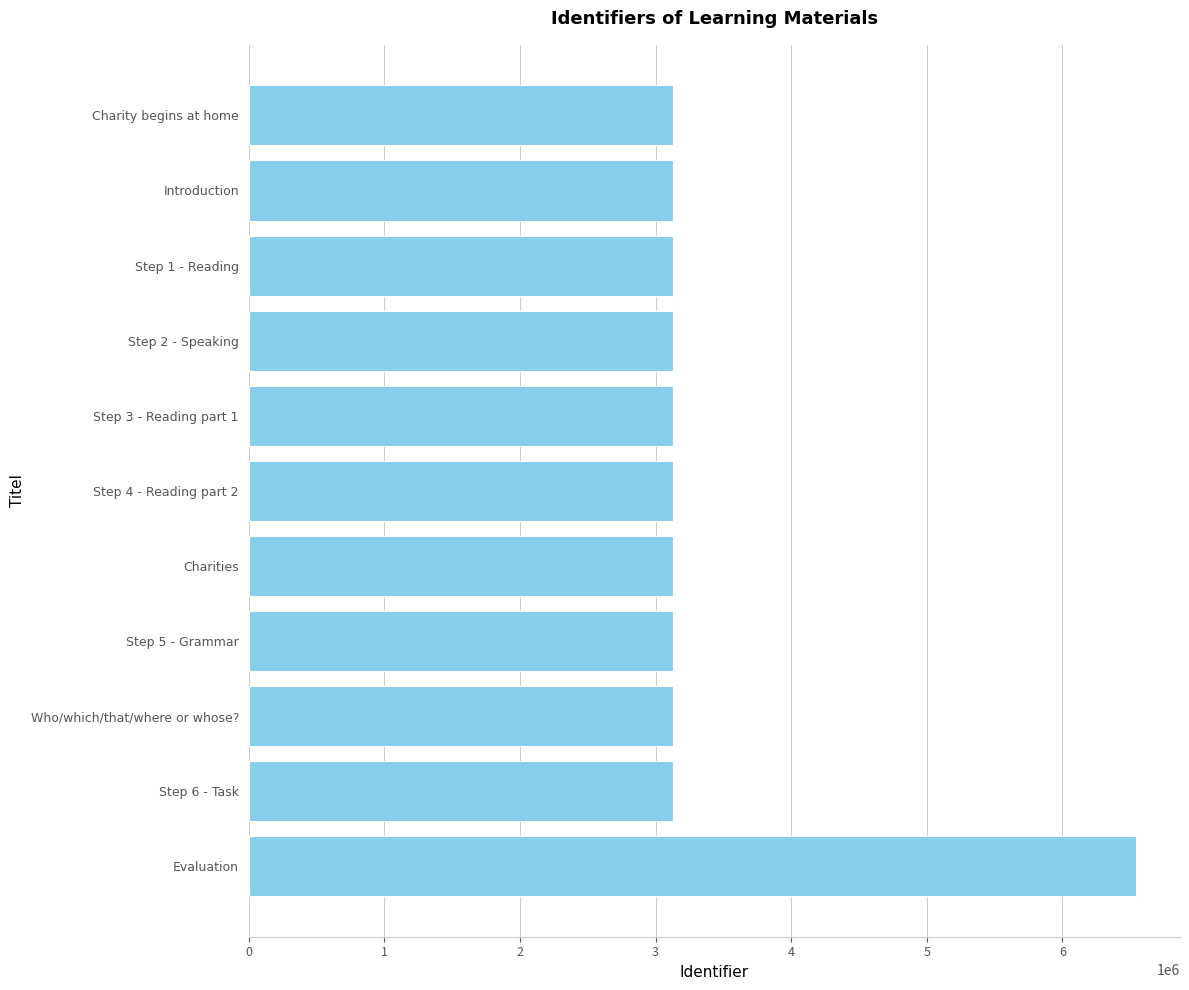

What is the sum of all values?

37865418